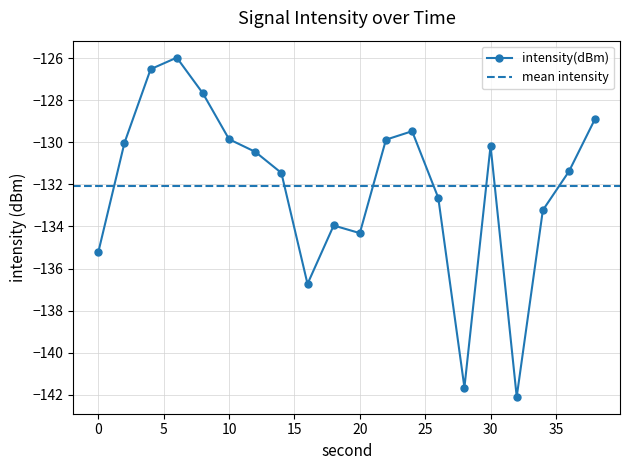

True or false: there are more than 1 points higher than both neighbors.

True